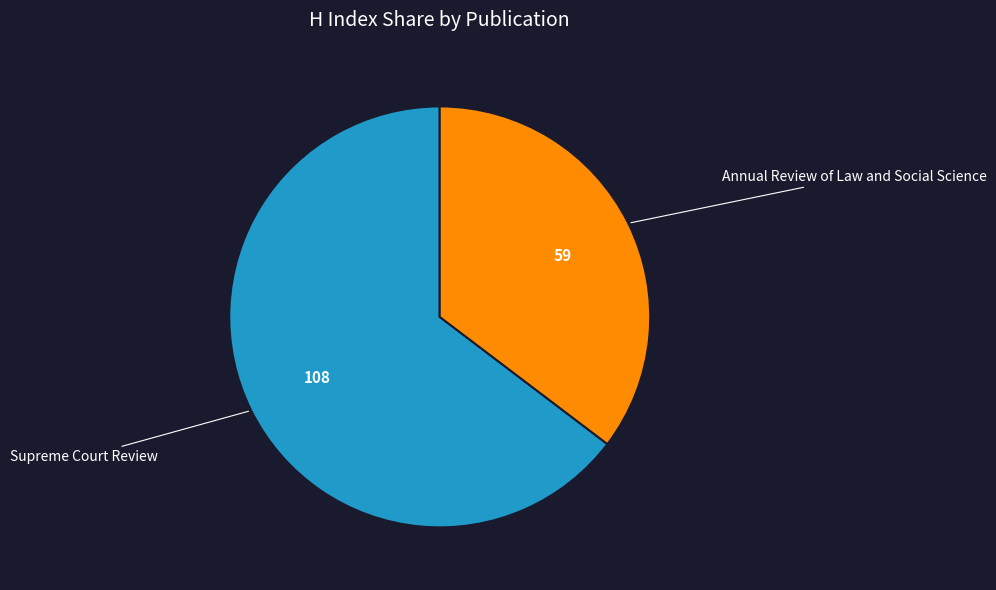

Which category has the smallest portion of the pie?

Annual Review of Law and Social Science